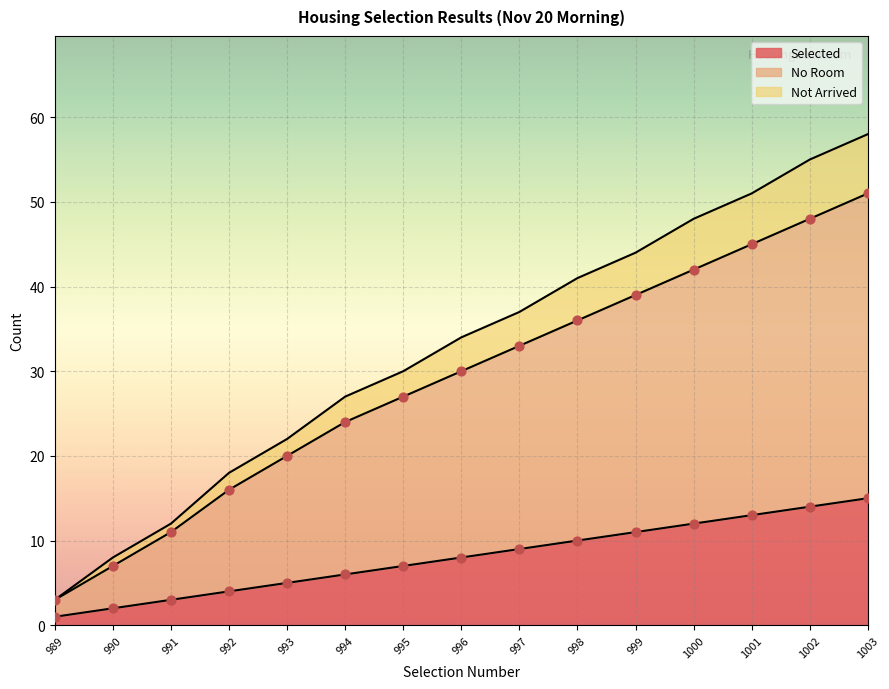

Which series has the widest spread of Y values?

Not Arrived